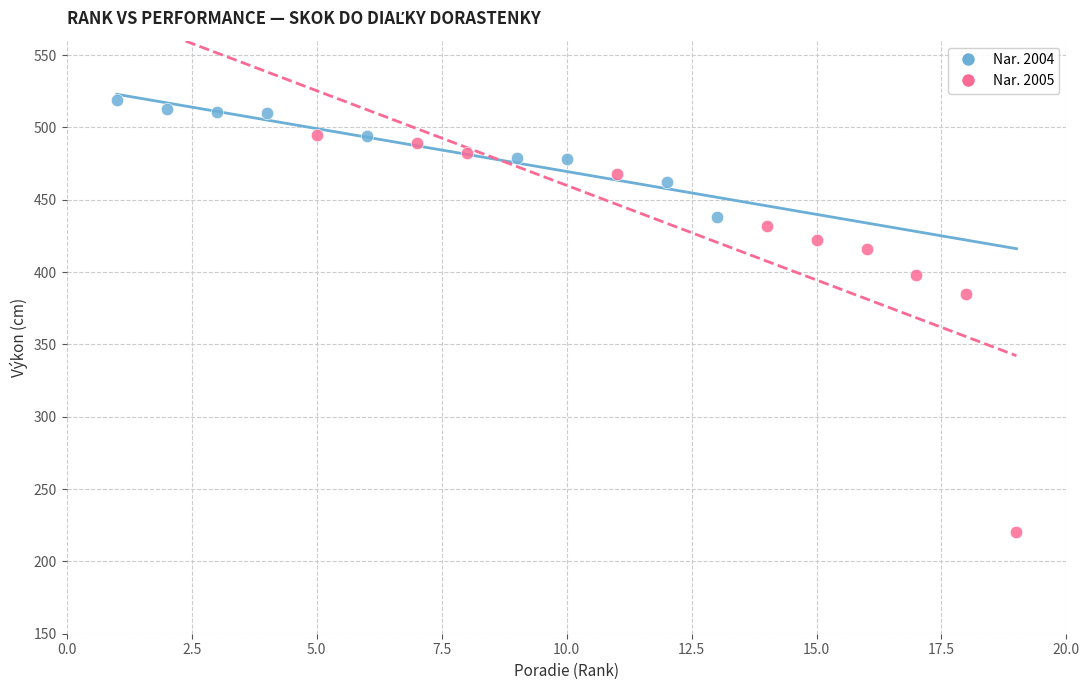

Which series contains the highest Y value?

Nar. 2004